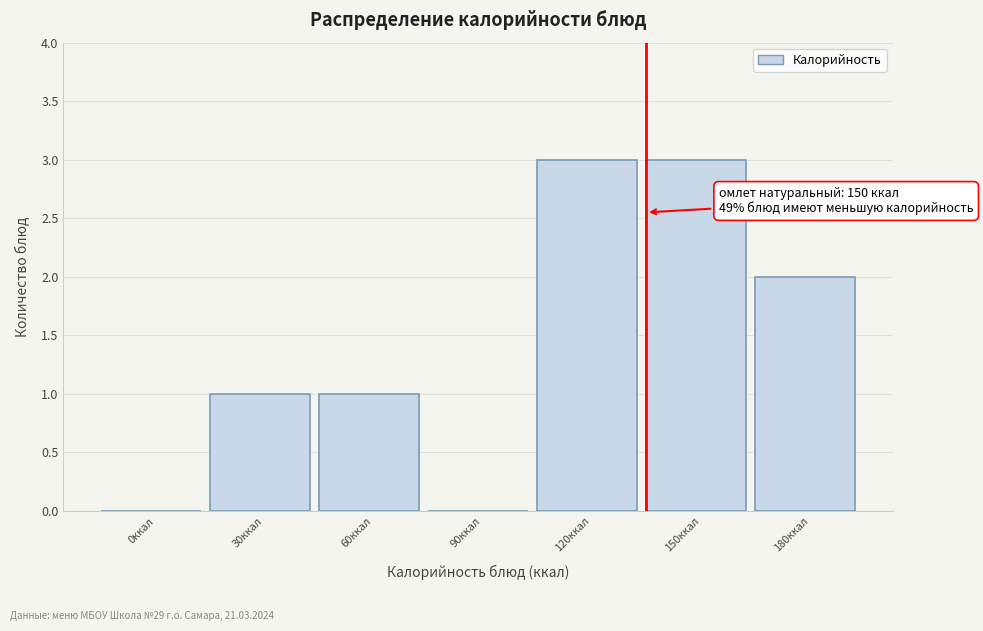

Reading left to right, extract all data points from this chart.

0ккал=0	30ккал=1	60ккал=1	90ккал=0	120ккал=3	150ккал=3	180ккал=2